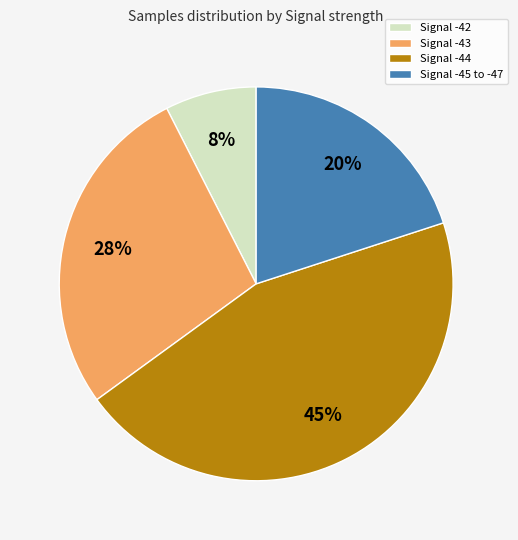

Rank the categories by value from highest to lowest.

Signal -44, Signal -43, Signal -45 to -47, Signal -42